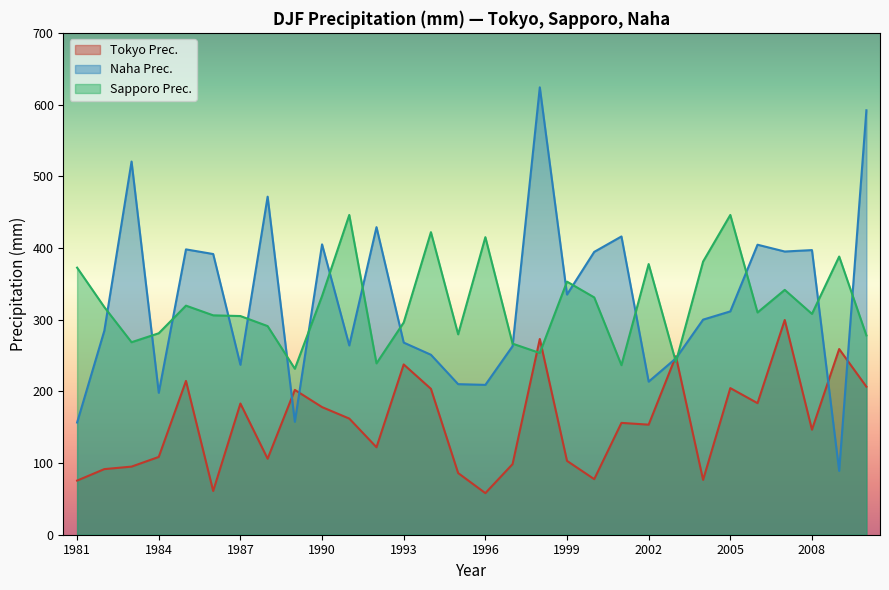

At which category is the sum across all series the highest?

1998